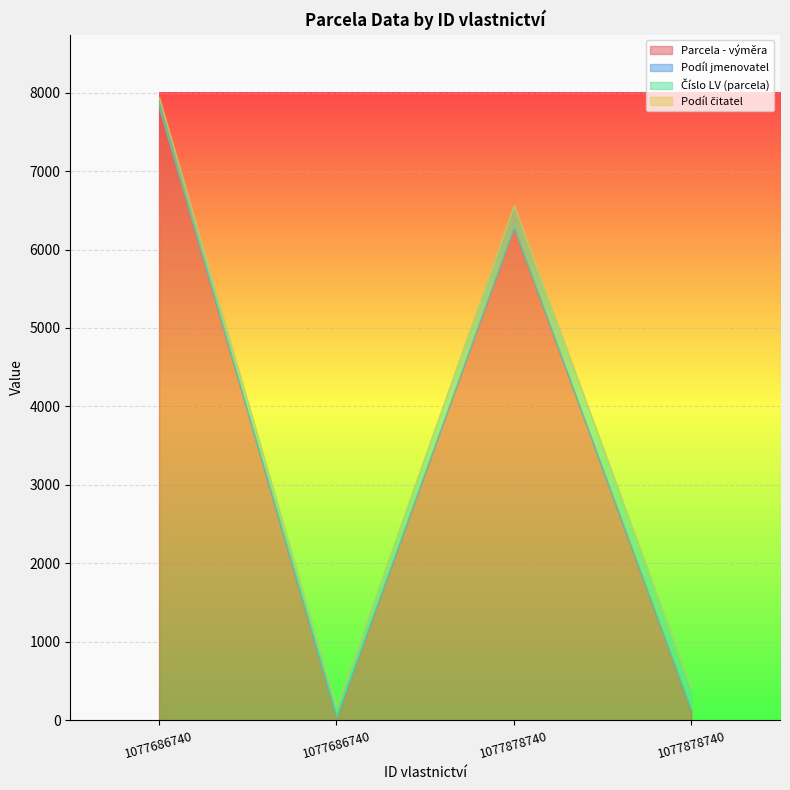

Between 1077878740 and 1077686740, which is larger?

1077686740